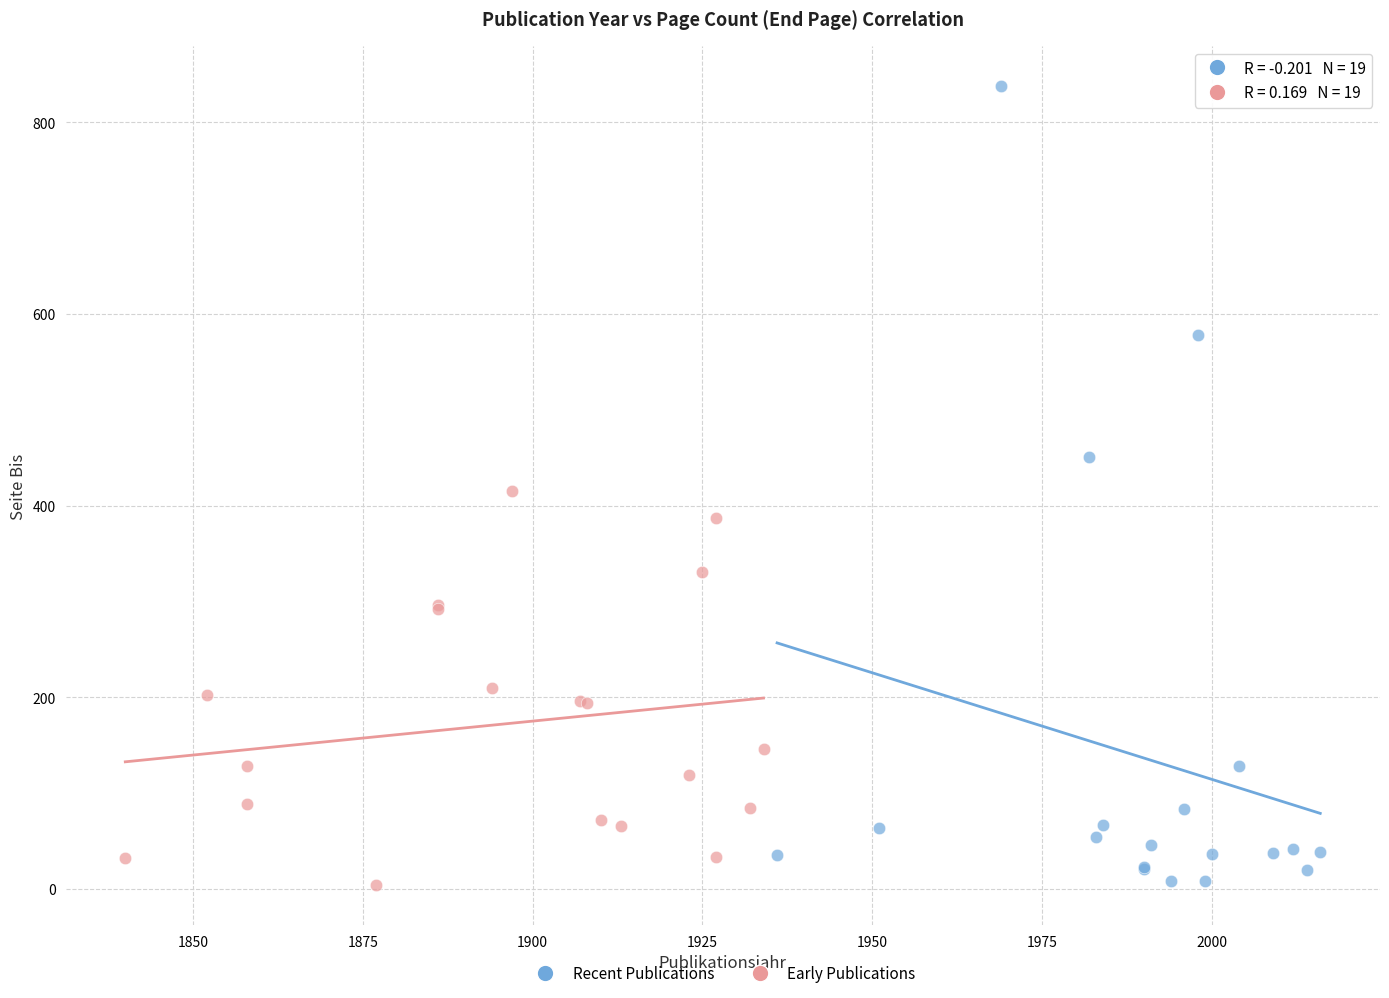

Which series contains the highest Y value?

Recent Publications